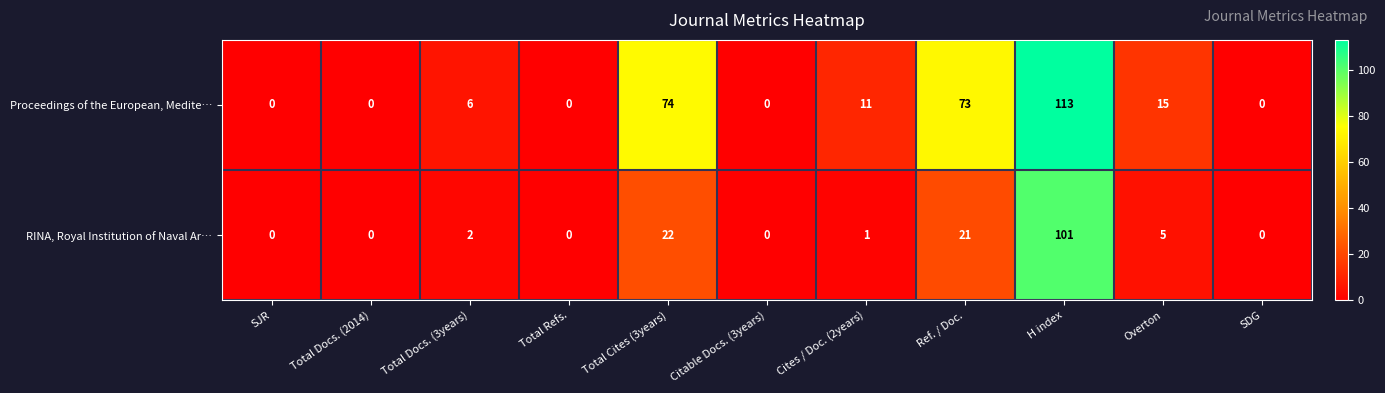

Reading left to right, transcribe all the data shown in this chart.

Proceedings of the European, Medite…: 0	0	6	0	74	0	11	73	113	15	0
RINA, Royal Institution of Naval Ar…: 0	0	2	0	22	0	1	21	101	5	0